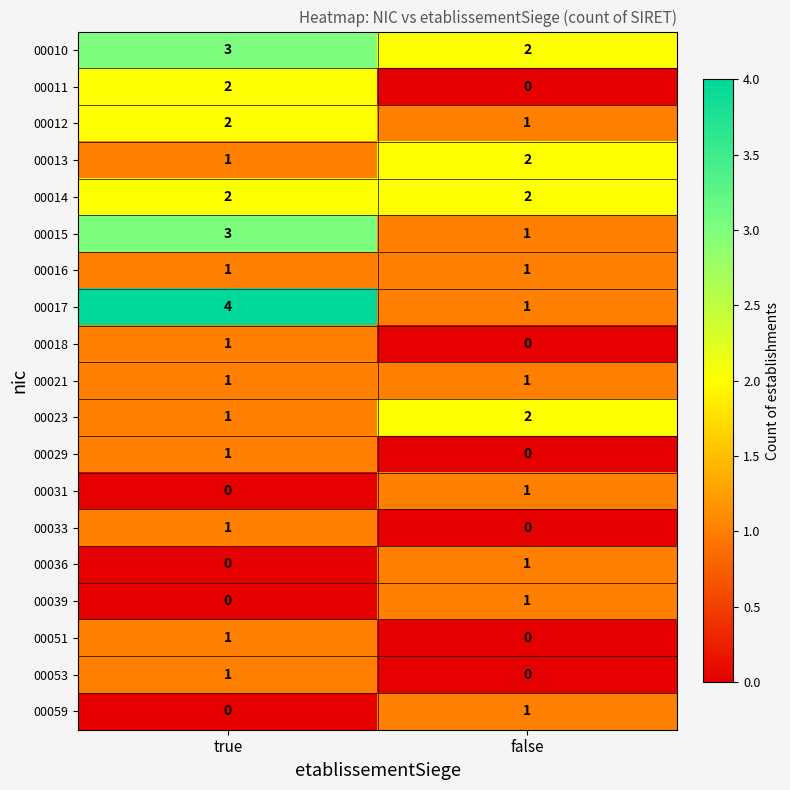

Which series has the widest spread of values?

00017